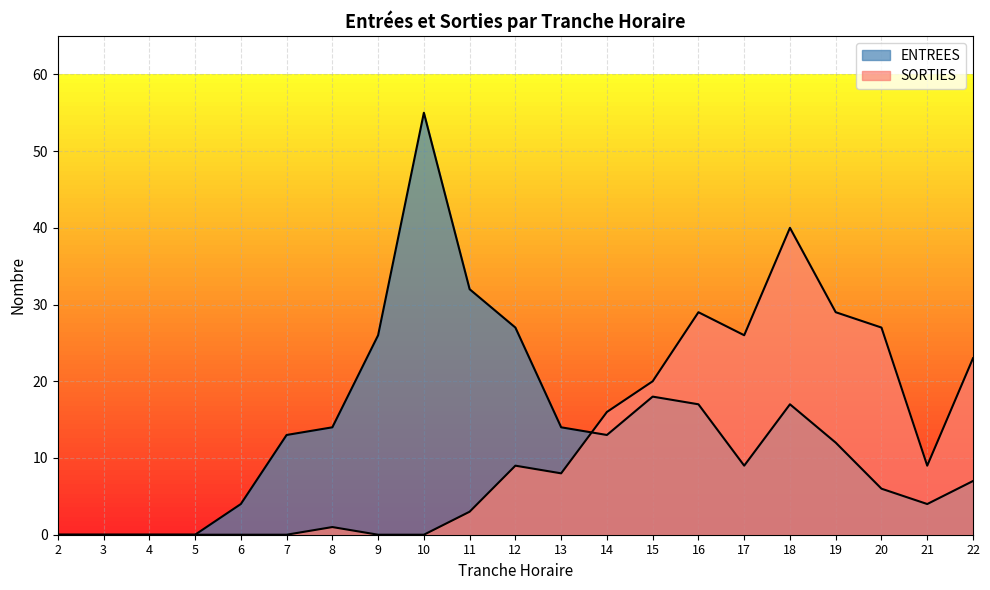

Which series has the largest total across all categories?

ENTREES